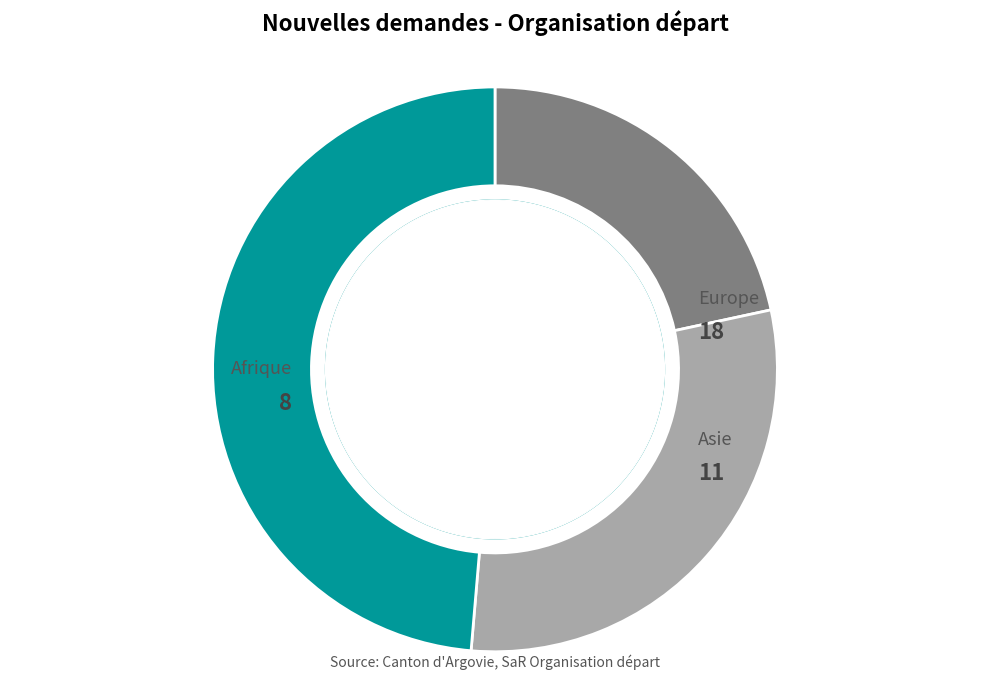

Does any single category account for the majority?

No